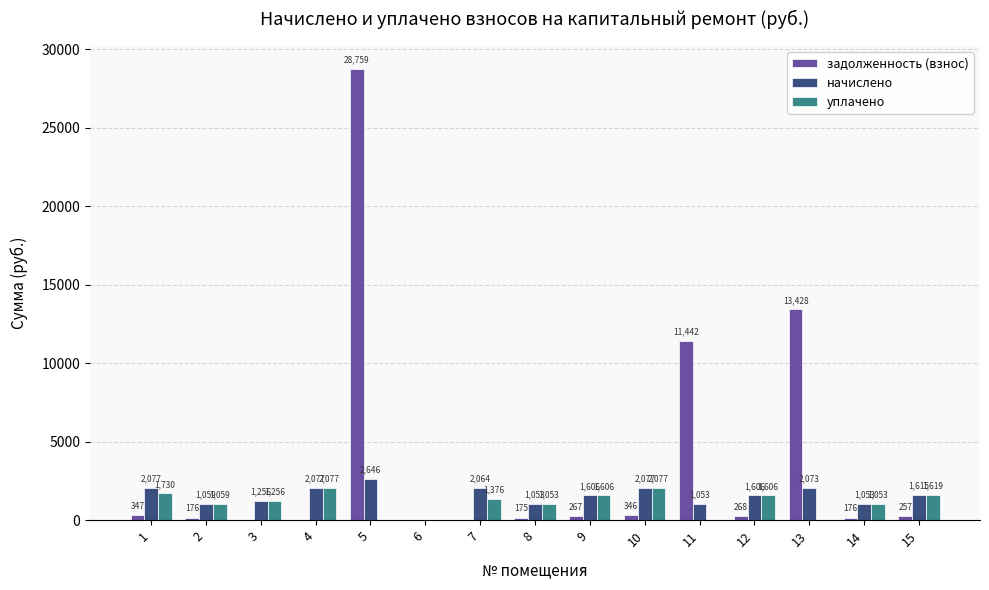

What is the sum of the уплачено values at 2 and 9?

2665.0